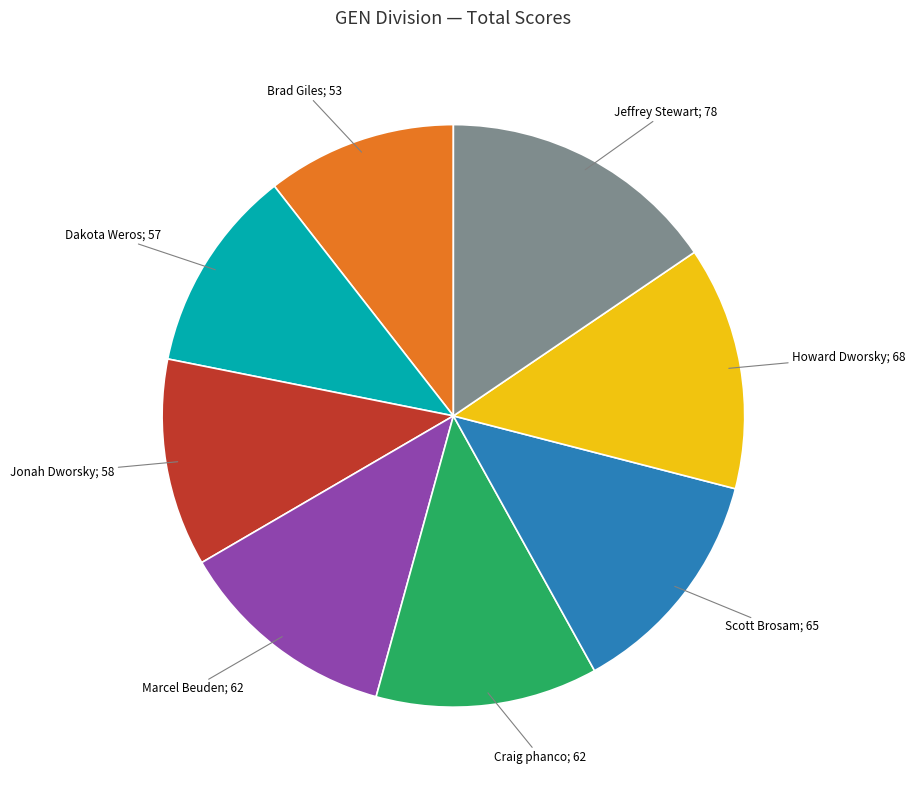

Is there any slice that represents more than half of the pie?

No